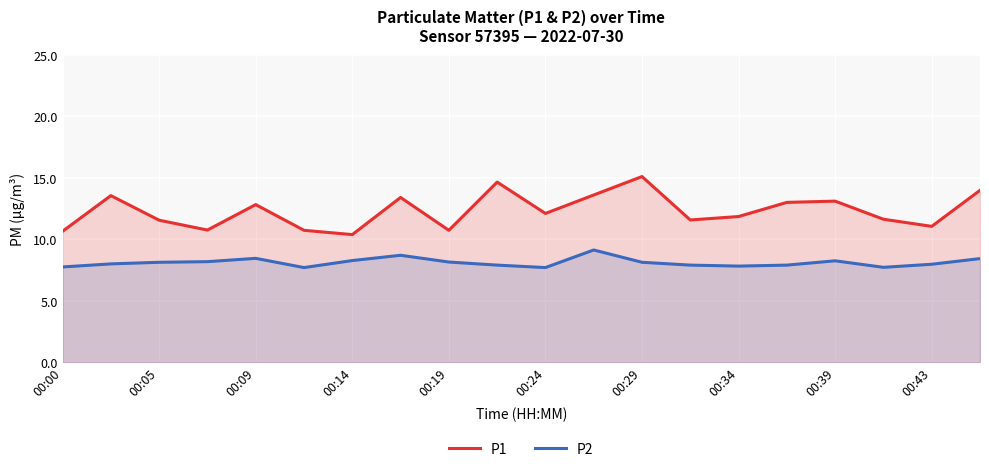

Does the chart display data point markers on the line(s)?

No